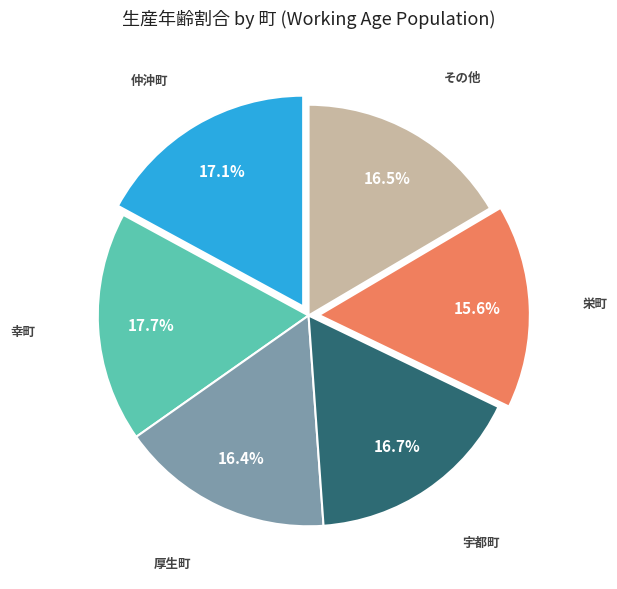

Does any single category account for the majority?

No